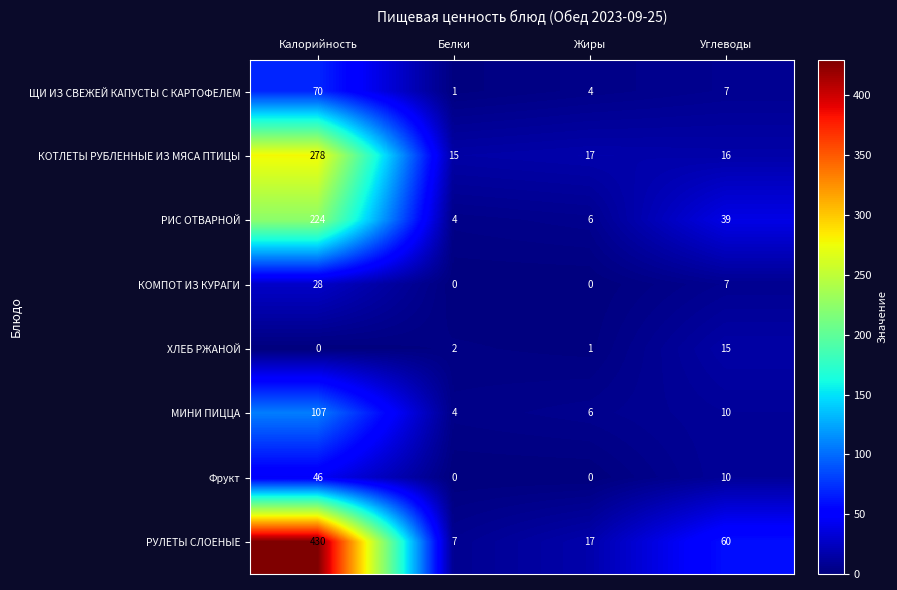

Which series has the largest total across all categories?

РУЛЕТЫ СЛОЕНЫЕ